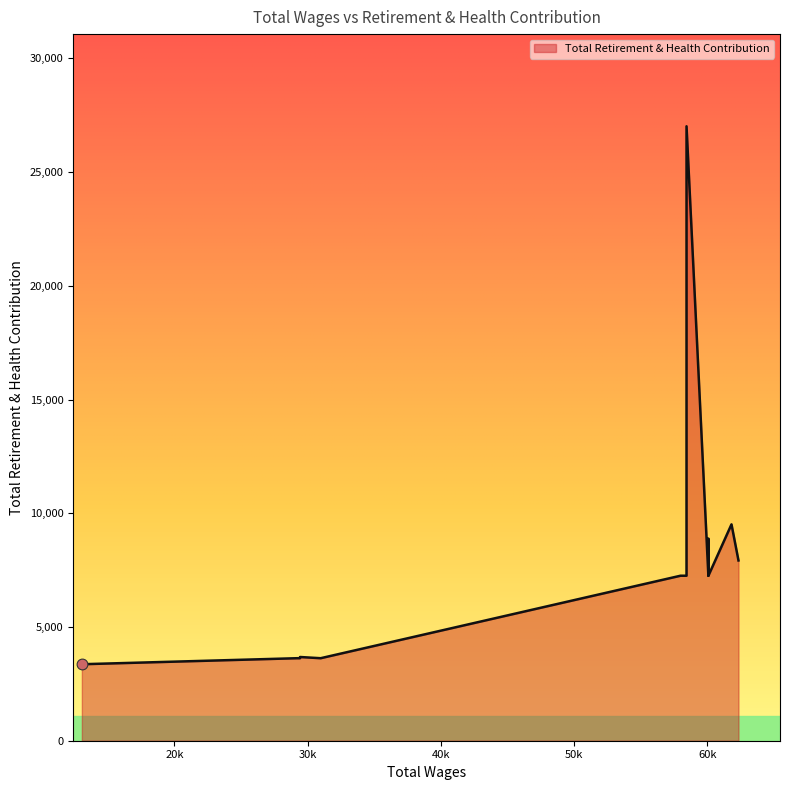

Approximately how many times larger is the value at 60093.0 compared to 30983.0?

2.5